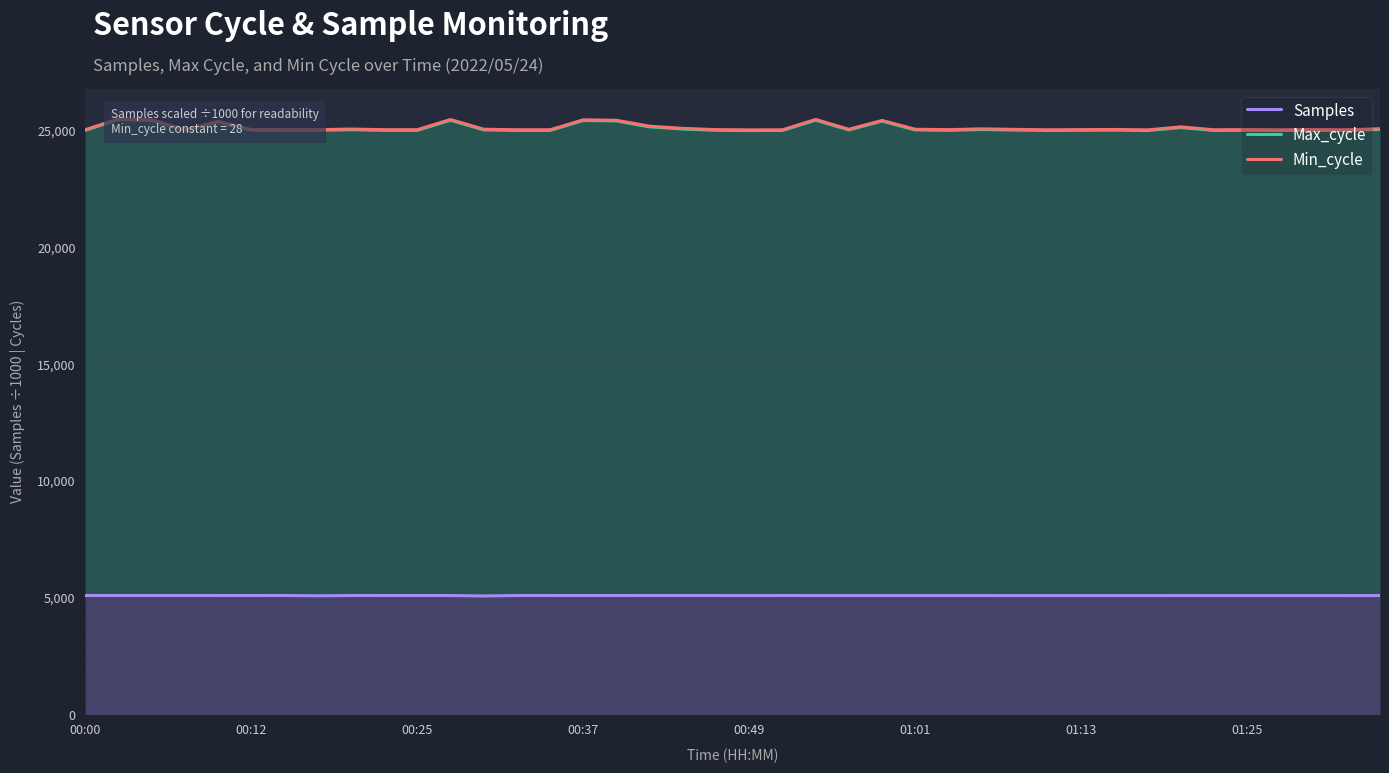

How many values in the Min_cycle series are below 25039?

18